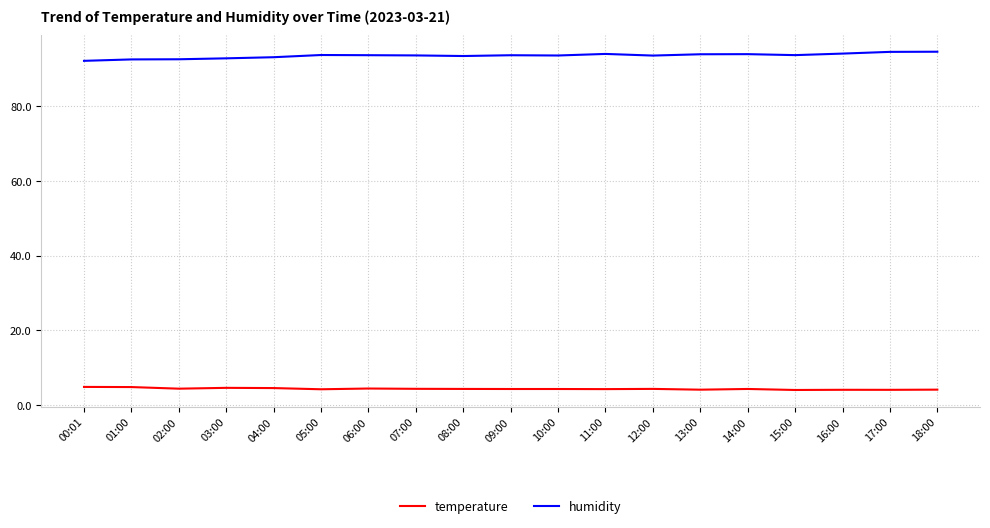

Which series has the largest total across all categories?

humidity